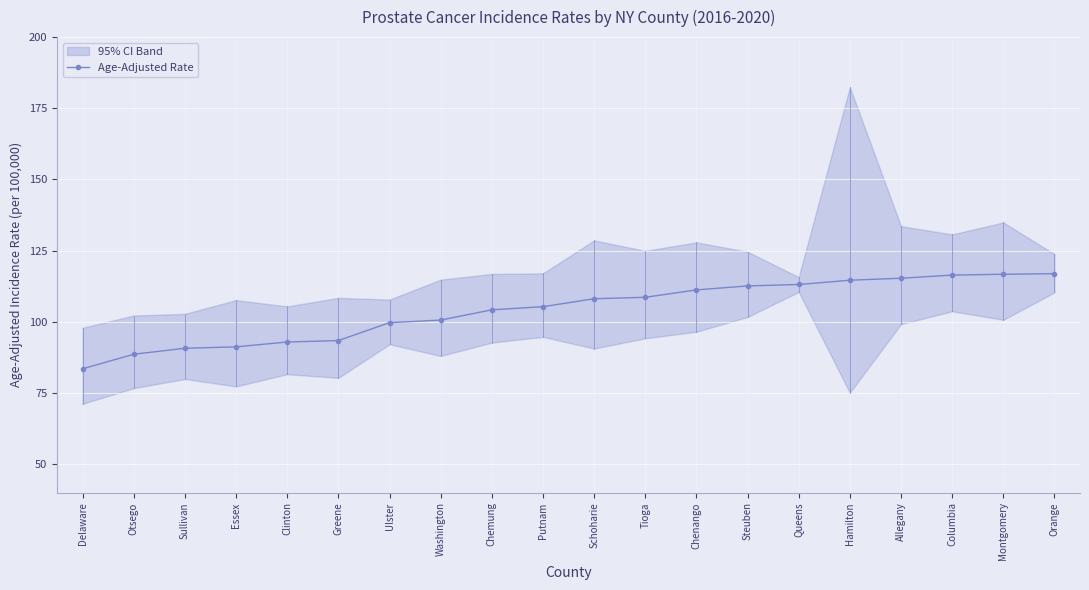

How many categories are shown in the chart?

20